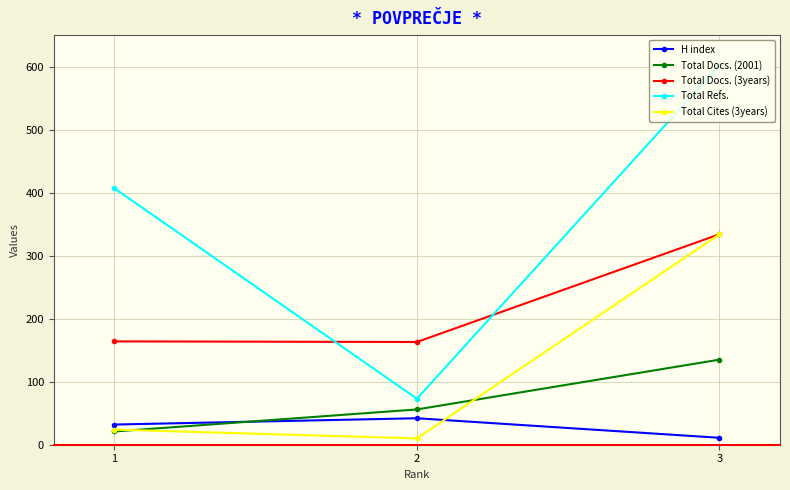

Rank the categories by Total Docs. (2001) value from lowest to highest.

1, 2, 3